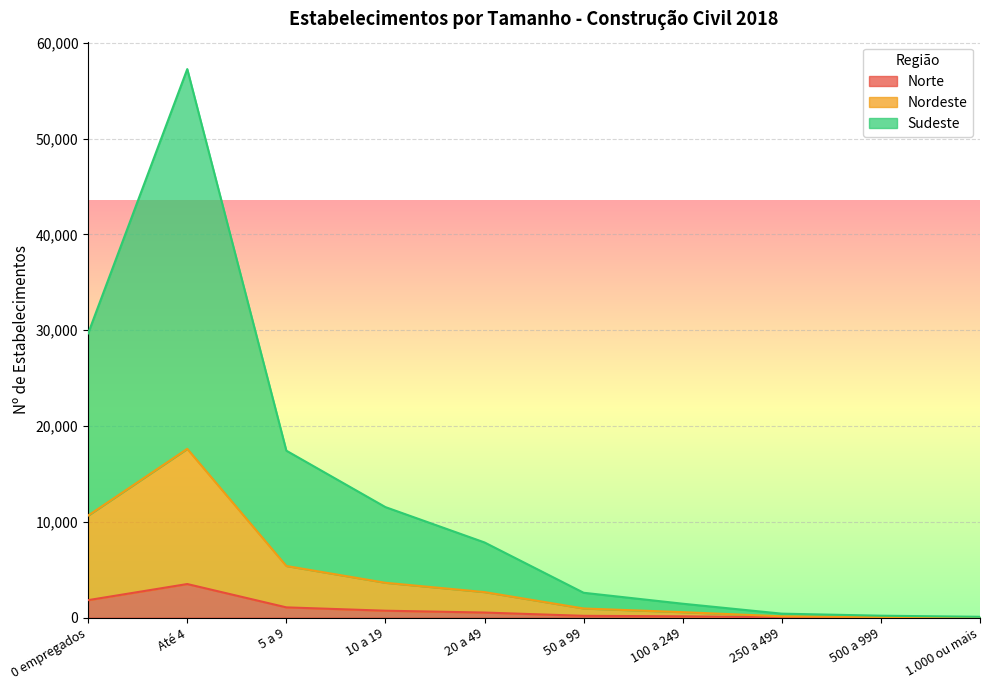

What position from the left is 10 a 19?

4